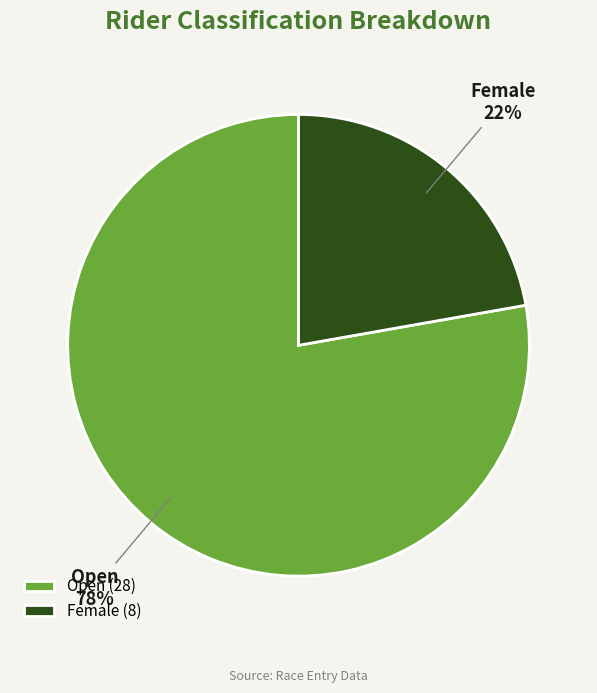

To the nearest percent, what percentage of the pie is Open?

78%